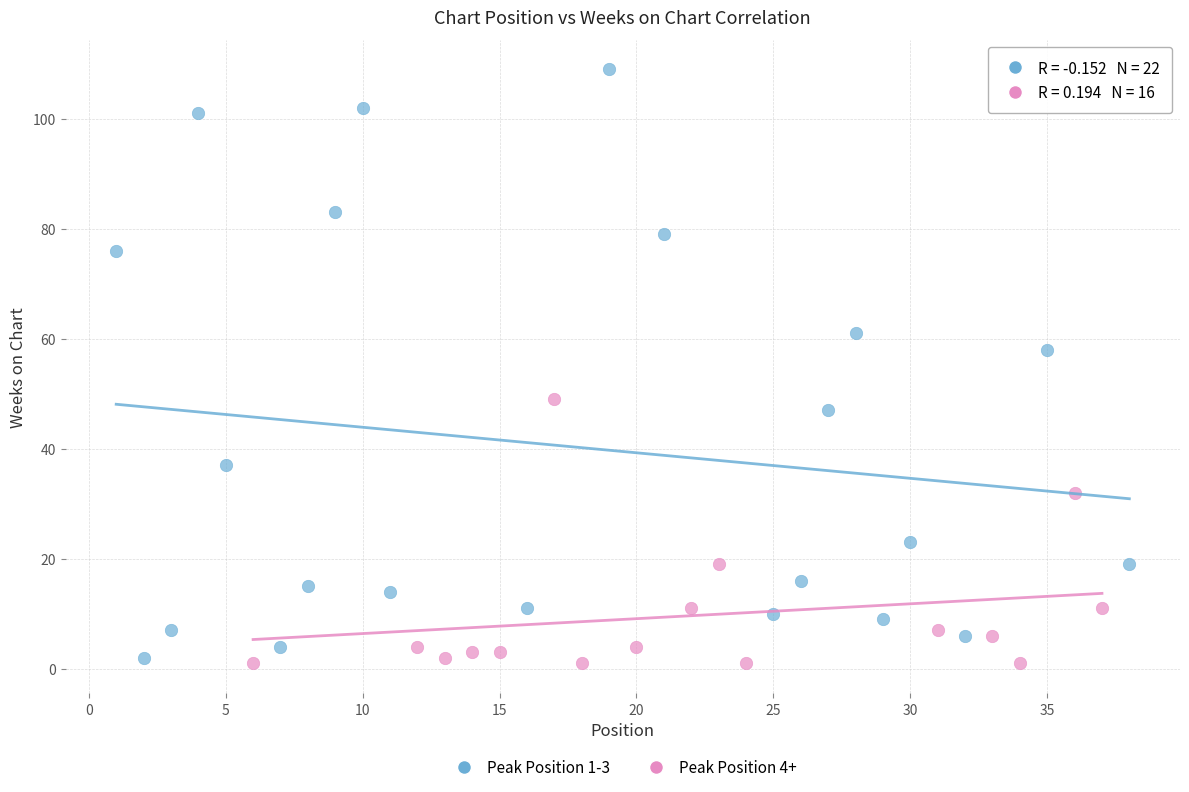

Which series reaches the maximum Y coordinate?

Peak Position 1-3